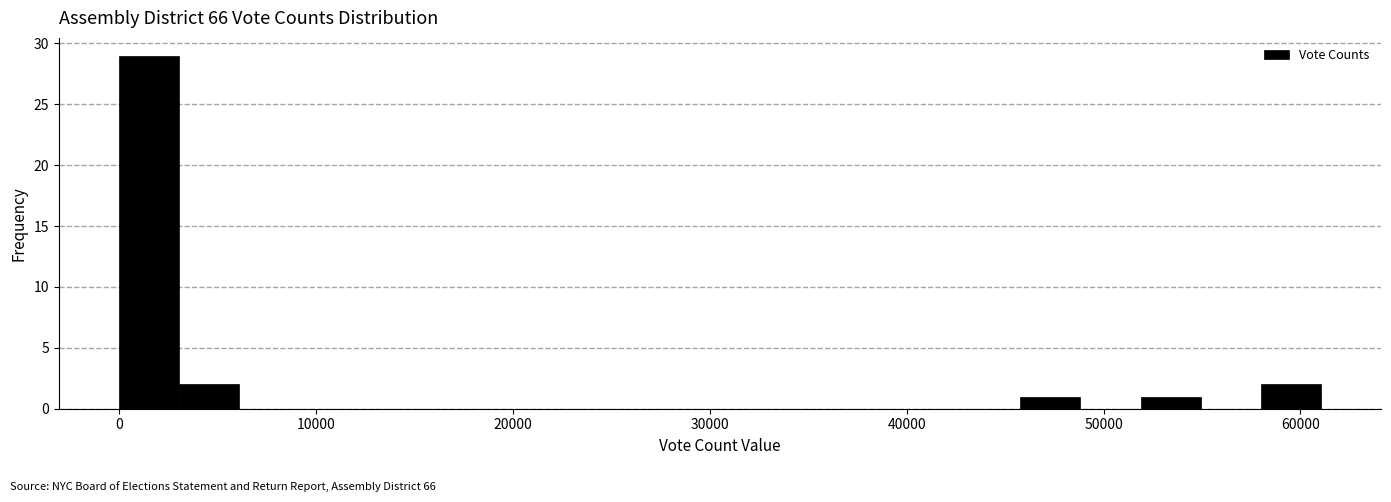

Read against the x-axis, roughly where is the centre of the tallest bar?

2000